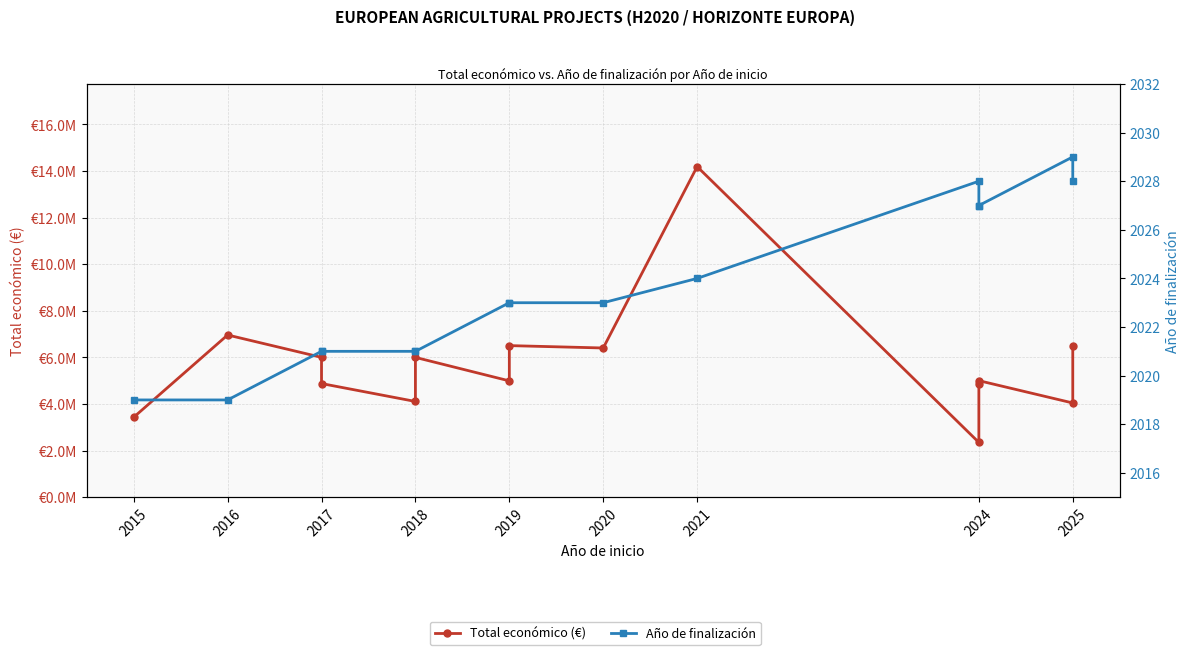

Reading left to right, list all the values displayed in this chart.

Total económico (€): 3429908	6960293	5999934	4875616	4107005	5998373	4990128	6504312	6402164	14186402	2348280	4876764	4999991	4041810	6494227
Año de finalización: 2019	2019	2021	2021	2021	2021	2023	2023	2023	2024	2028	2027	2027	2029	2028